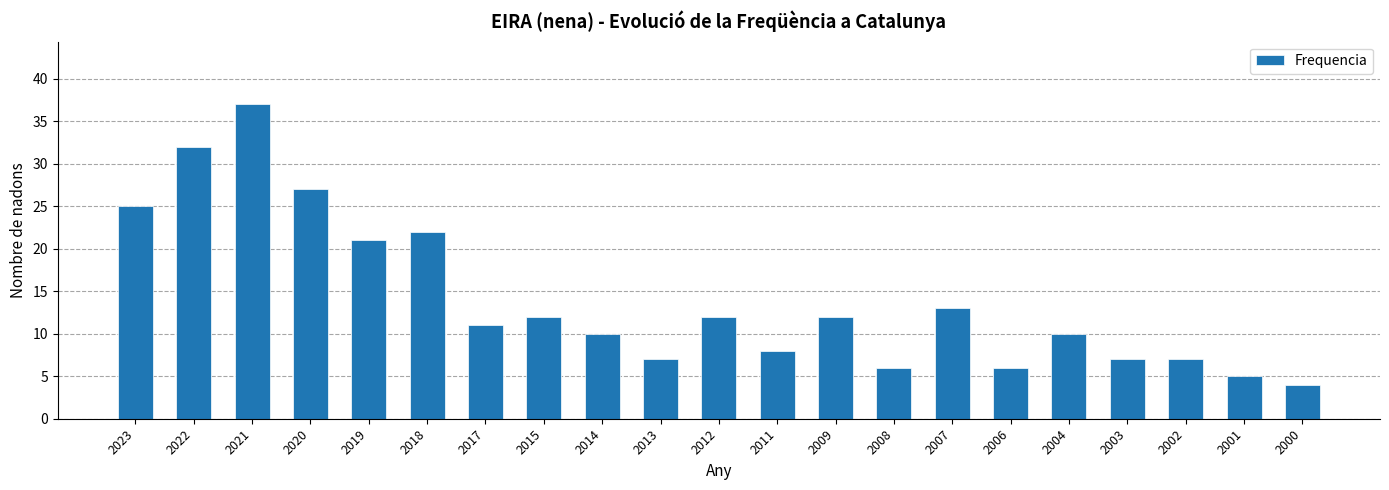

Is it true that the value at 2001 is 5?

True